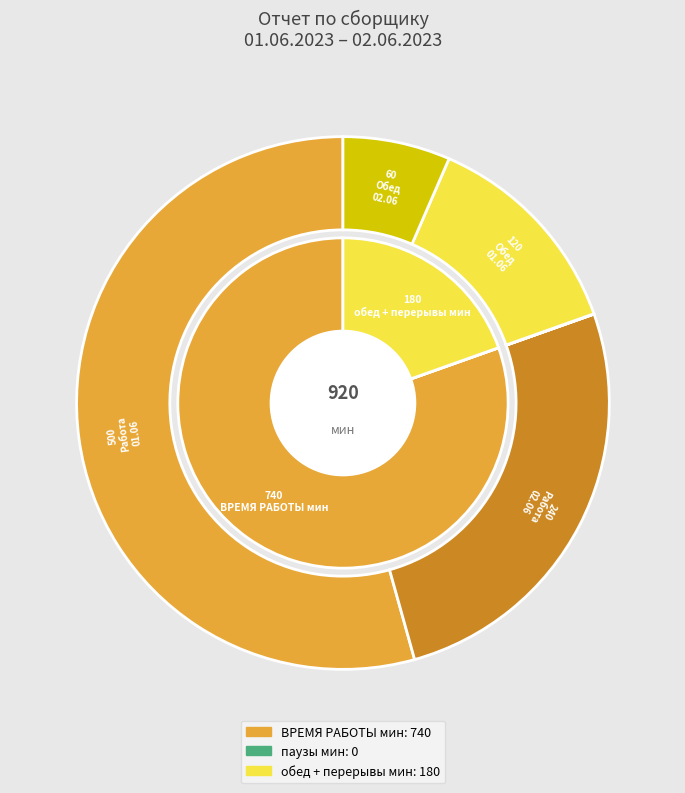

How many segments does this pie chart have?

2